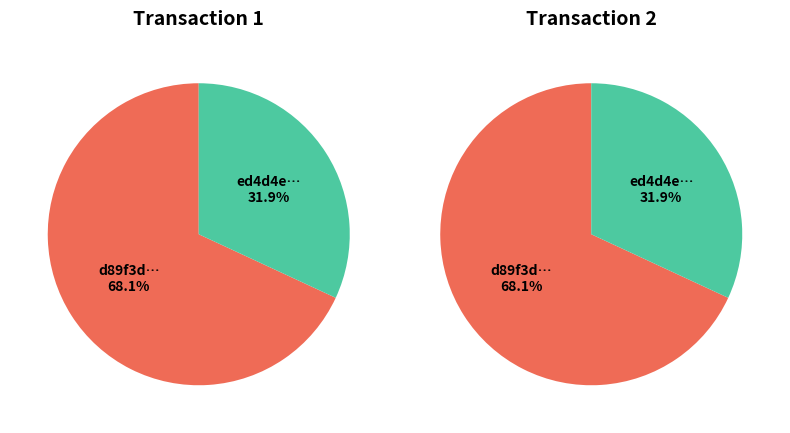

What percentage do 0 and 1 together represent?

100.0%